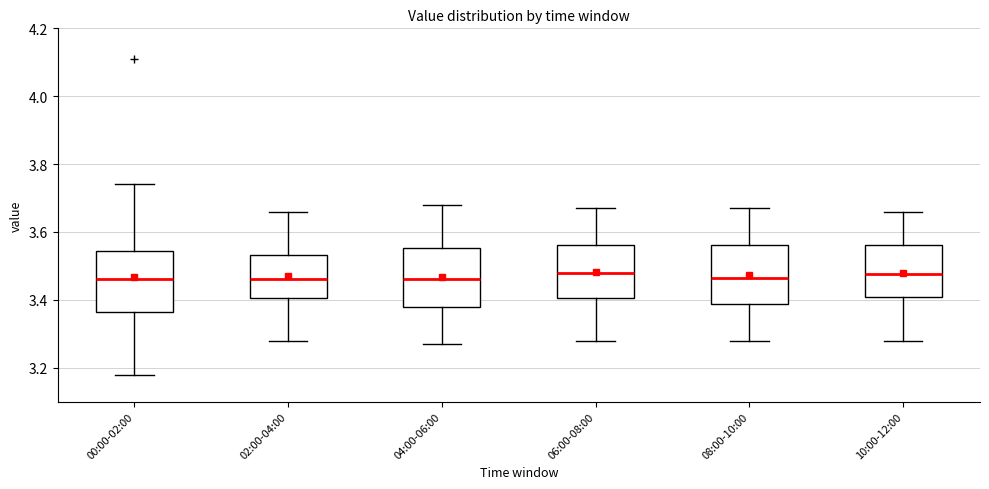

Reading left to right, transcribe this box plot: for each box, give where its median line is, the range the box spans, and where its two whiskers end, as read against the y-axis. The values are not printed on the chart, so give them approximately, as read against the axis.

00:00-02:00: median 3.46, box 3.36 to 3.54, whiskers 3.18 to 3.74
02:00-04:00: median 3.46, box 3.40 to 3.54, whiskers 3.28 to 3.66
04:00-06:00: median 3.46, box 3.38 to 3.56, whiskers 3.28 to 3.68
06:00-08:00: median 3.48, box 3.40 to 3.56, whiskers 3.28 to 3.68
08:00-10:00: median 3.46, box 3.38 to 3.56, whiskers 3.28 to 3.68
10:00-12:00: median 3.48, box 3.40 to 3.56, whiskers 3.28 to 3.66